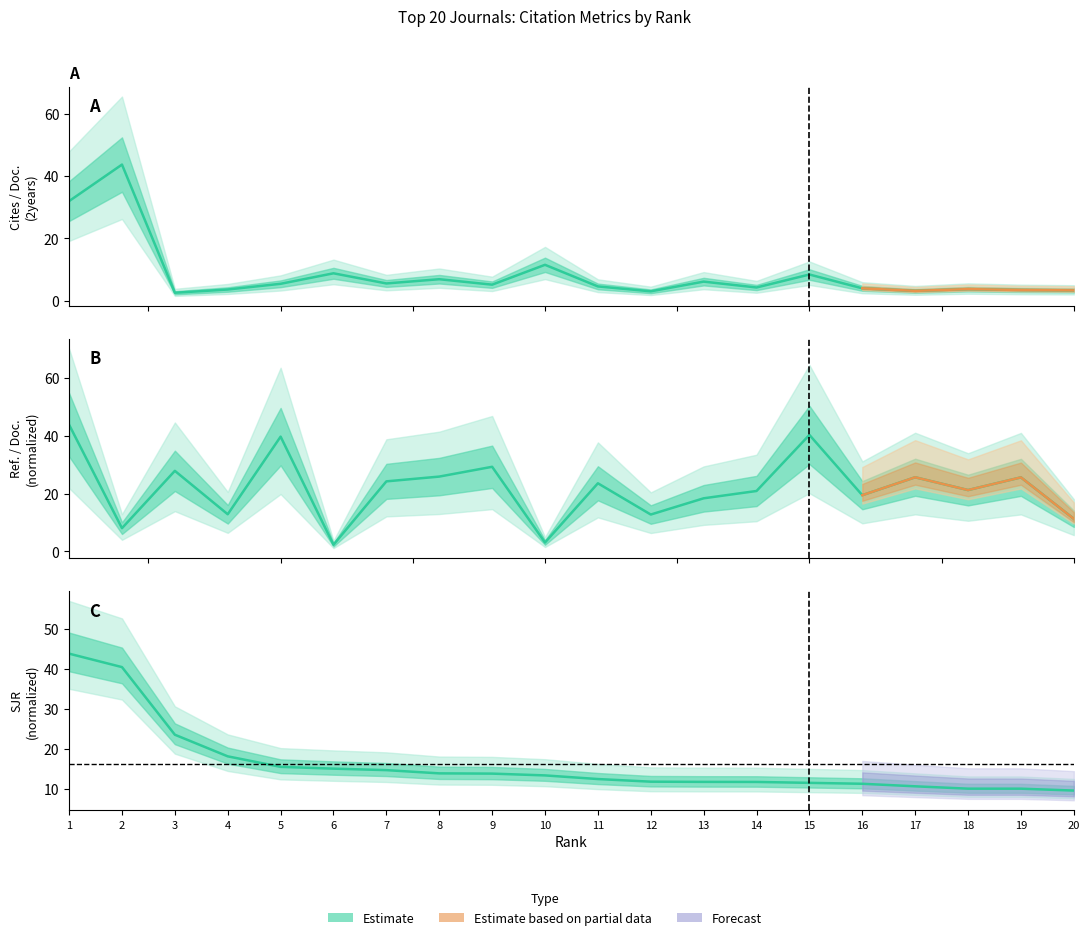

Between 5 and 6, which is larger?

6